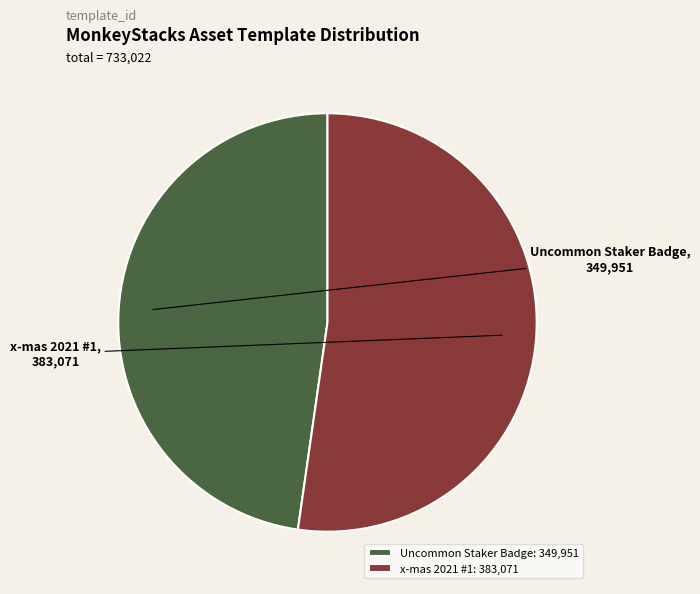

Is it true that Uncommon Staker Badge is 48% of the pie?

True